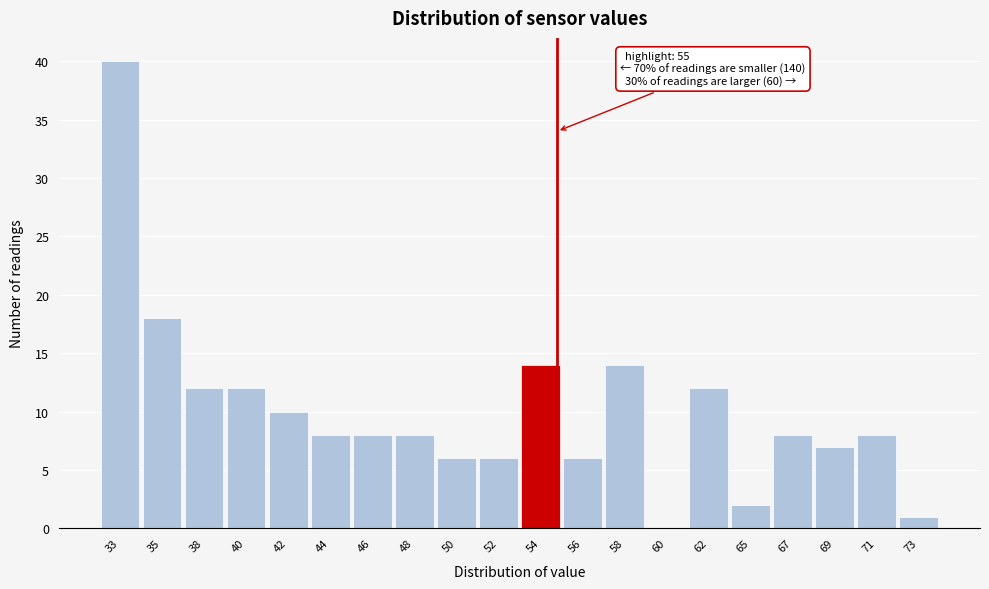

Reading right to left, extract all data points from this chart.

73=1	71=8	69=7	67=8	65=2	62=12	60=0	58=14	56=6	54=14	52=6	50=6	48=8	46=8	44=8	42=10	40=12	38=12	35=18	33=40